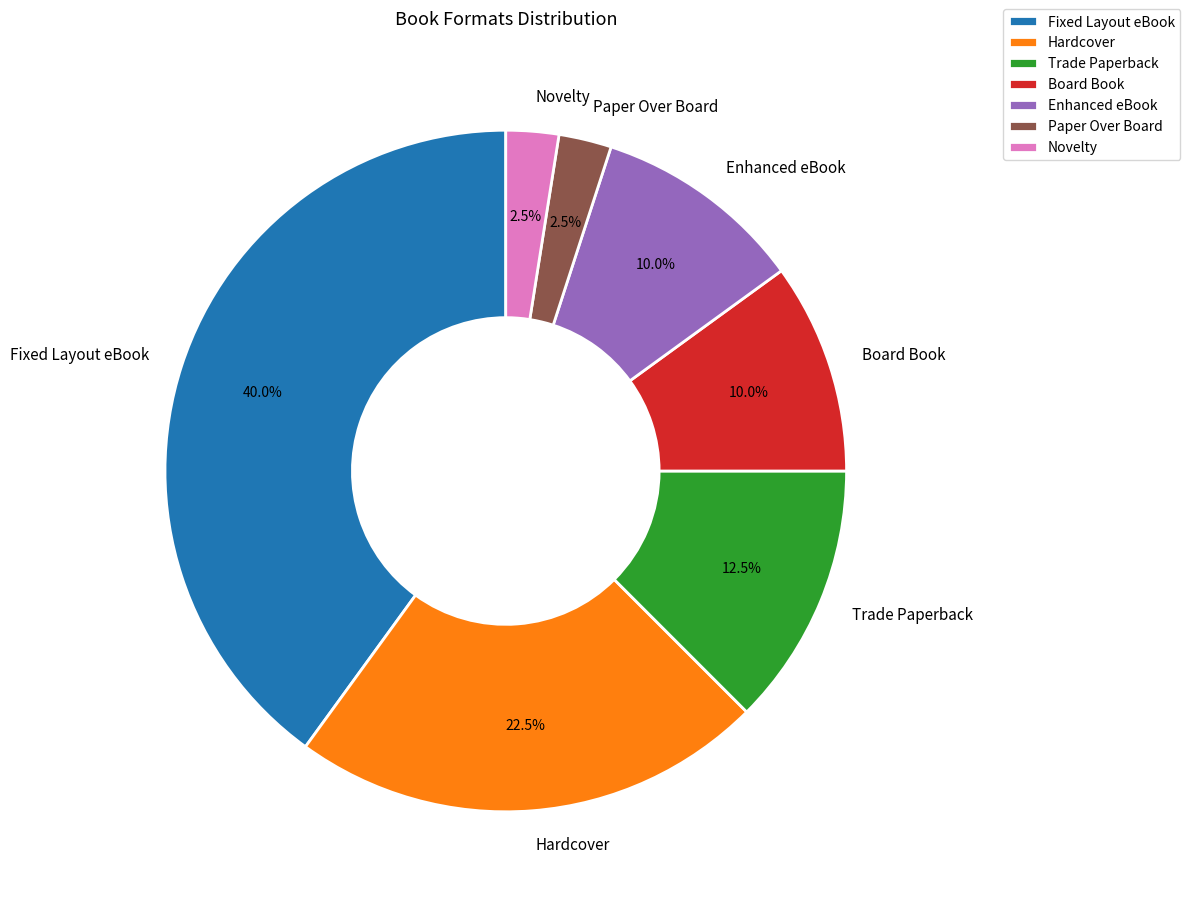

The Enhanced eBook slice represents 1% of the pie. True or false?

False